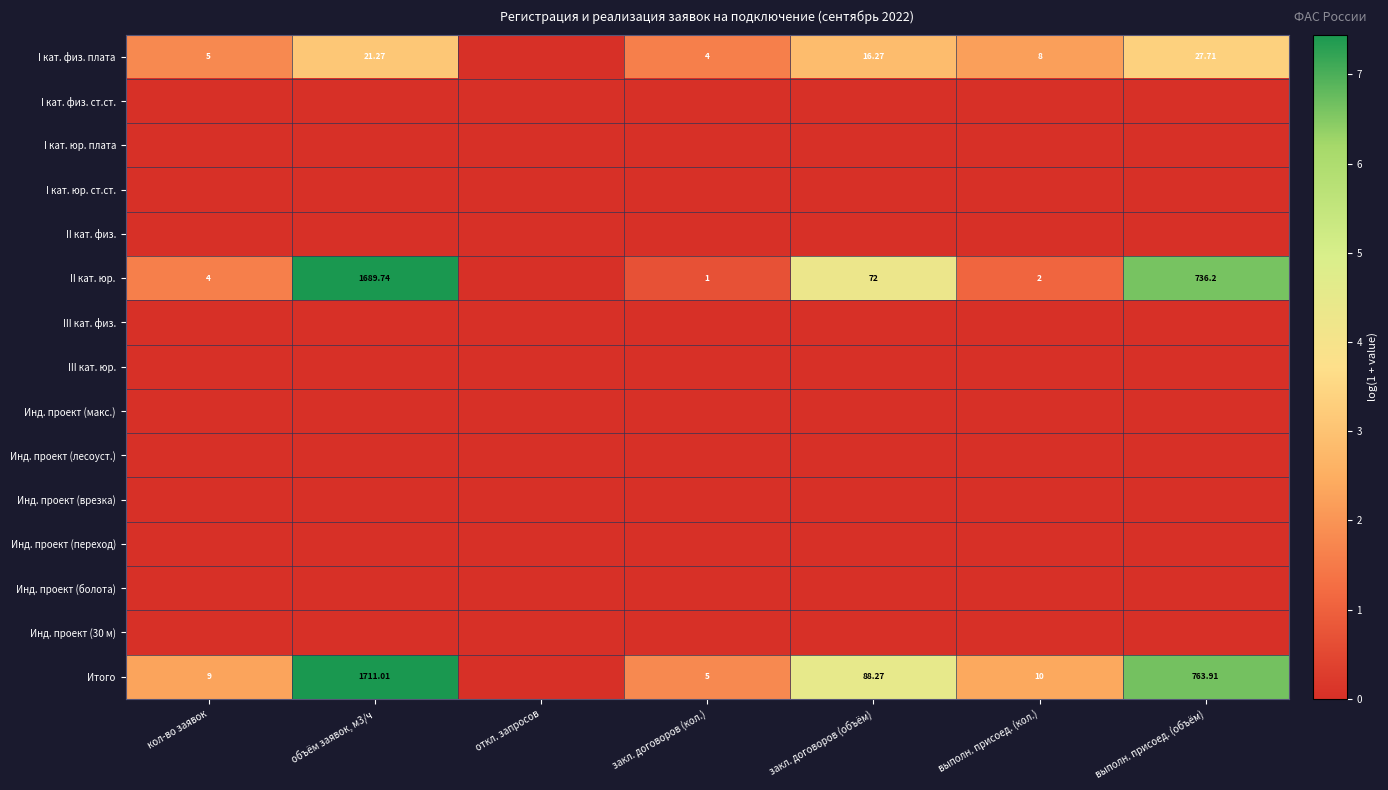

At which category is the sum across all series the highest?

объём заявок, м3/ч